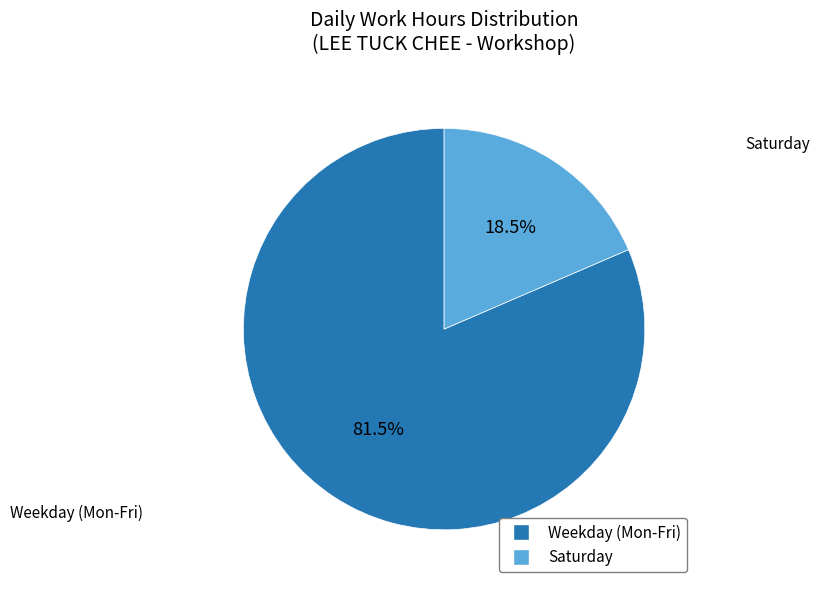

What is the ratio of the value at Weekday (Mon-Fri) to the value at Saturday?

4.4